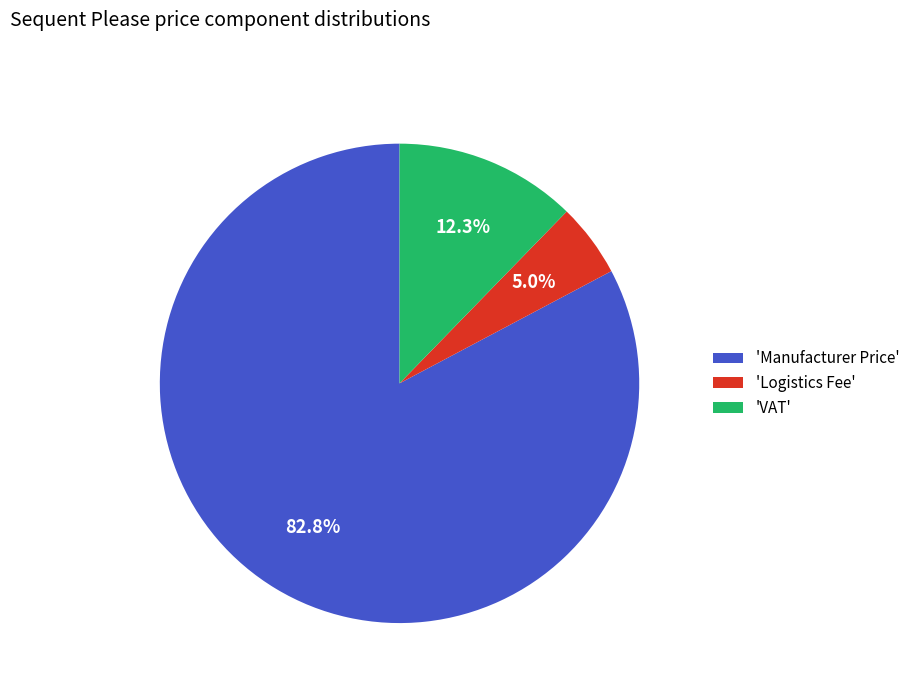

Which slice is the smallest?

'Logistics Fee'